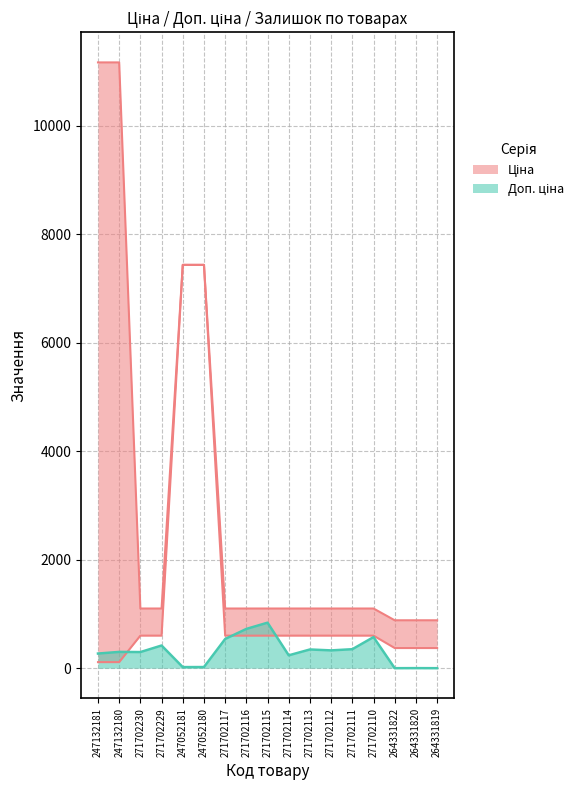

Reading left to right, transcribe all the data shown in this chart.

Ціна: 111.7	111.7	599.9	599.9	7436.2	7436.2	599.9	599.9	599.9	599.9	599.9	599.9	599.9	599.9	371.4	371.4	371.4
Доп. ціна: 11169.0	11169.0	1100.0	1100.0	7436.2	7436.2	1100.0	1100.0	1100.0	1100.0	1100.0	1100.0	1100.0	1100.0	883.0	883.0	883.0
Залишок: 270.0	300.0	297.0	418.0	20.0	21.0	538.0	724.0	839.0	237.0	345.0	328.0	350.0	573.0	0.0	1.0	0.0